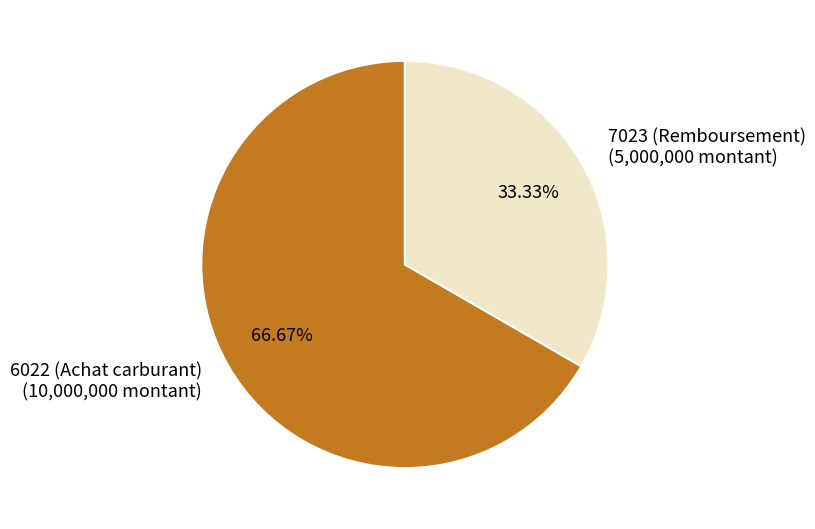

What percentage is the 7023 (Remboursement) slice, to the nearest percent?

33%